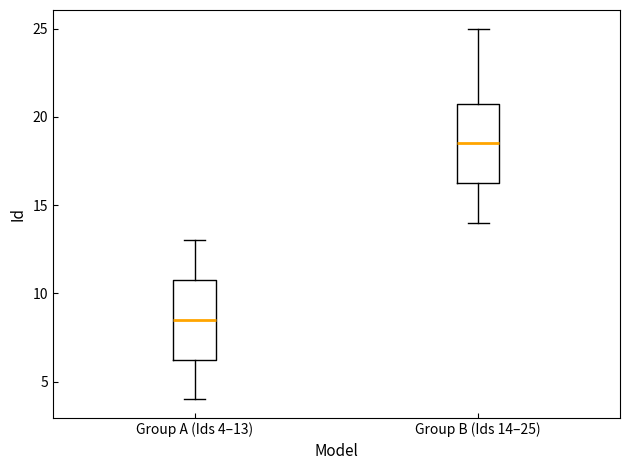

Where does the lower whisker of the box for Group B (Ids 14–25) end on the y-axis? The values are not printed on the chart, so give them approximately, as read against the axis.

14.0